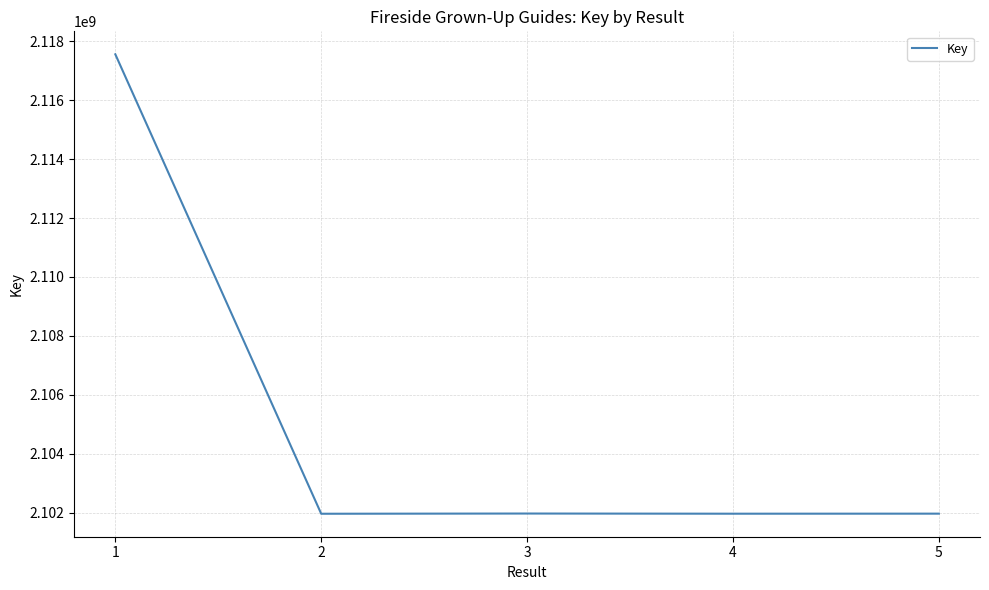

How many categories are shown in the chart?

5